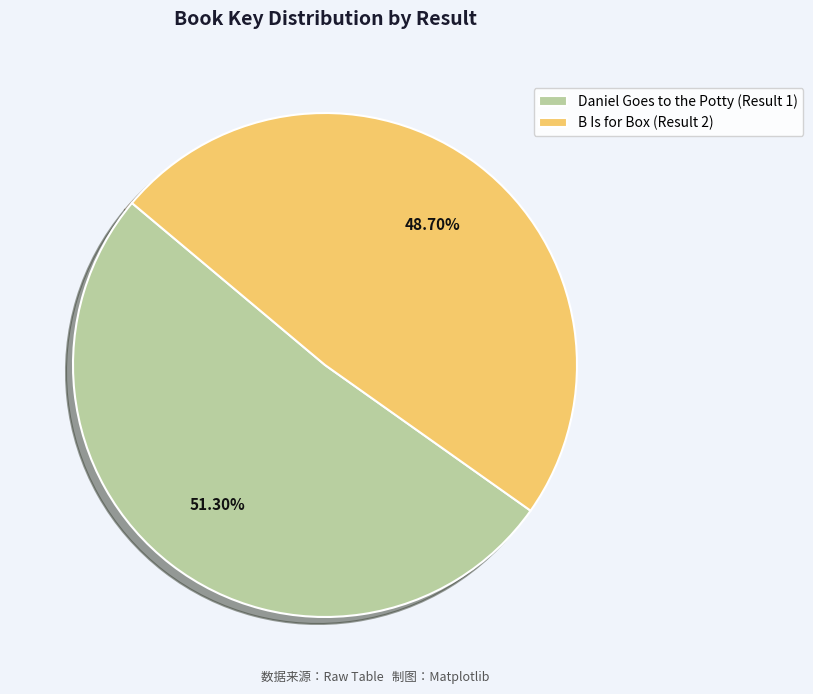

Does any single category account for the majority?

Yes